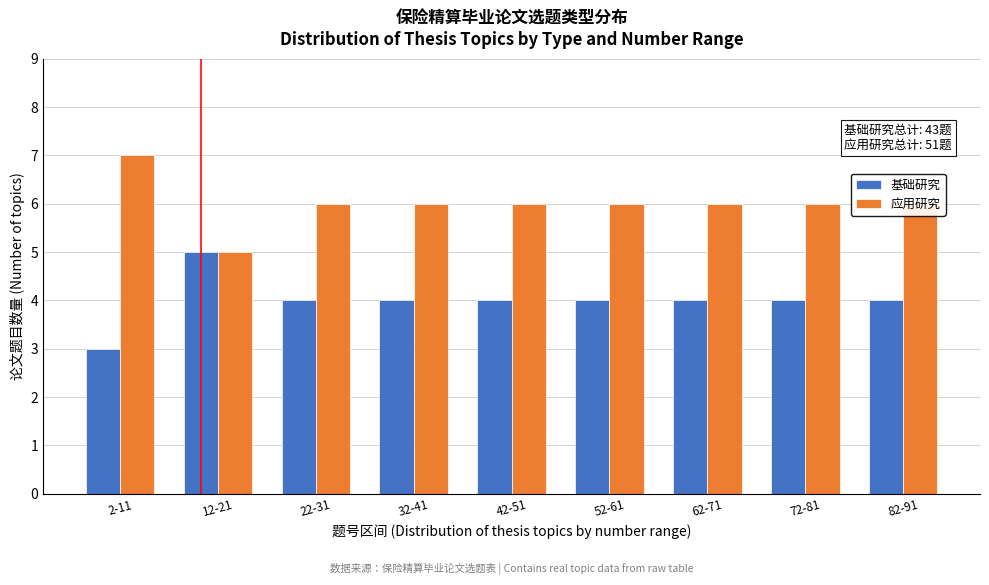

List the series in order of their peak value, highest first.

应用研究, 基础研究